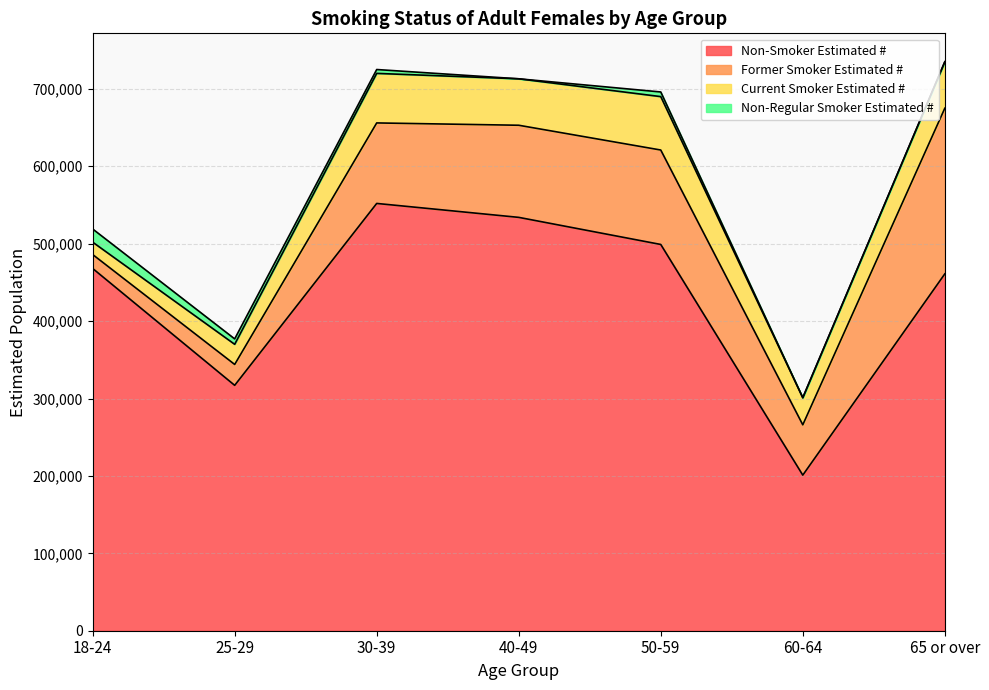

Where is Non-Smoker Estimated # nearest to the value 376500?

25-29